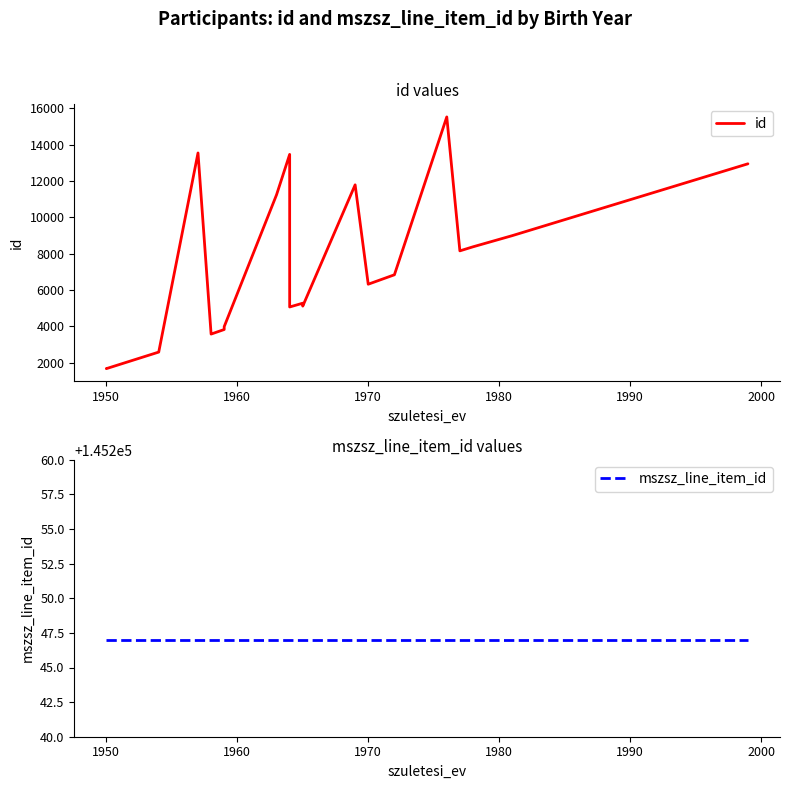

Does the chart display data point markers on the line(s)?

No